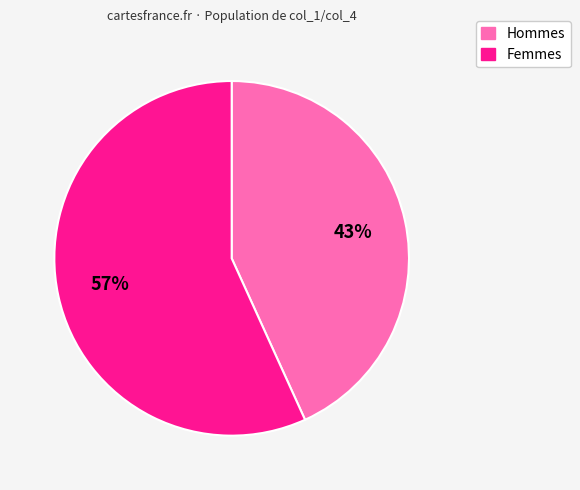

Is there a majority slice in this chart?

Yes